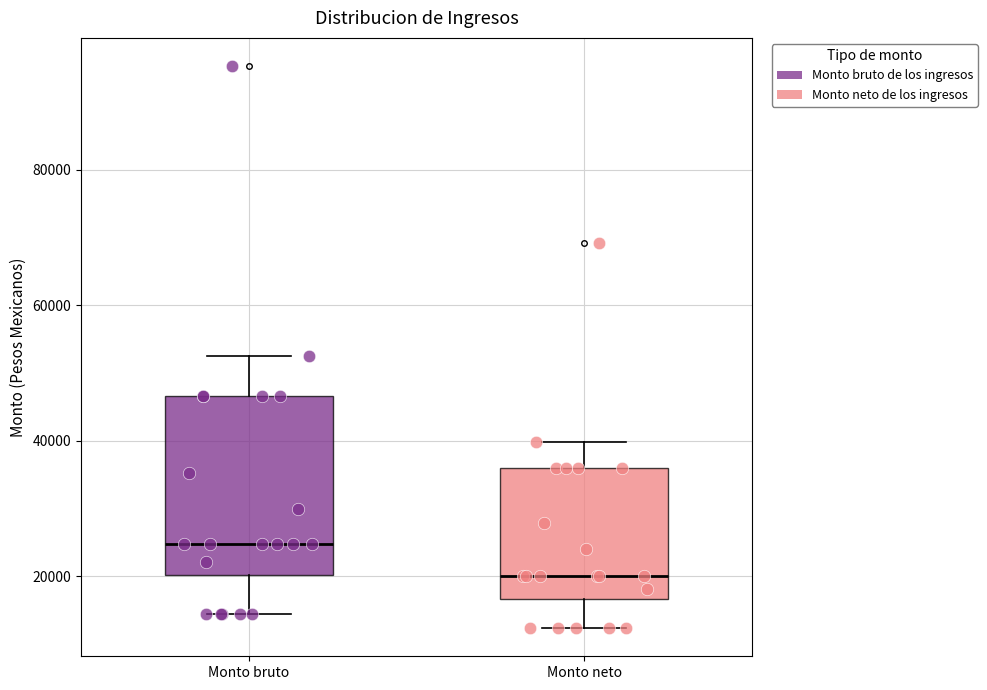

Reading left to right, transcribe this box plot: for each box, give where its median line is, the range the box spans, and where its two whiskers end, as read against the y-axis. The values are not printed on the chart, so give them approximately, as read against the axis.

Monto bruto: median 24000, box 20000 to 46000, whiskers 14000 to 52000
Monto neto: median 20000, box 16000 to 36000, whiskers 12000 to 40000